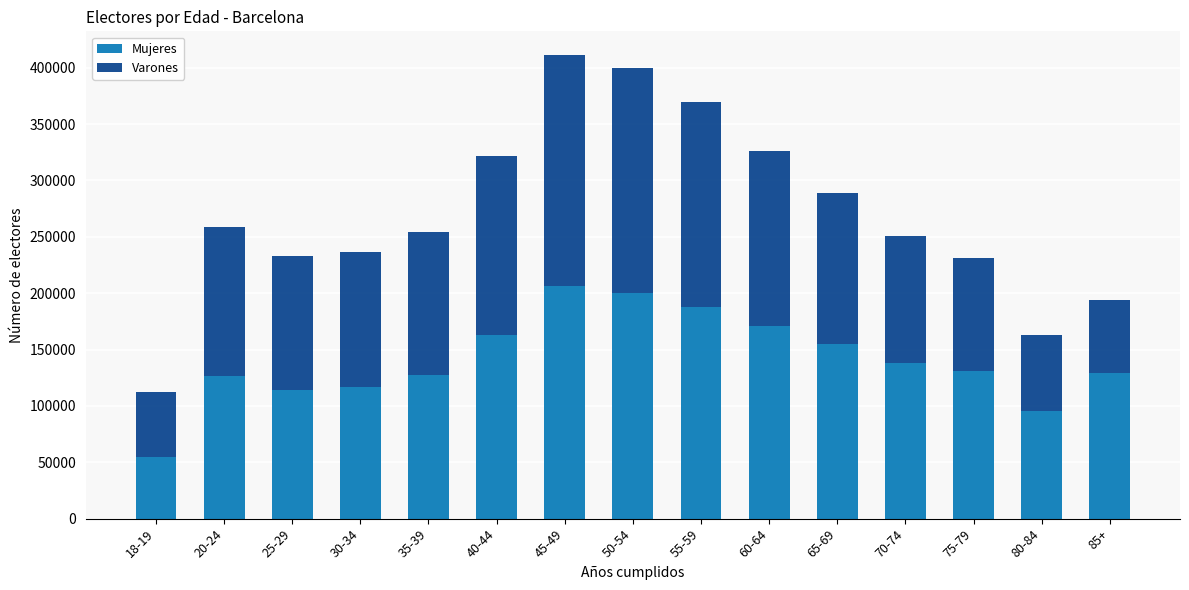

The value of Mujeres at 75-79 is 131073. True or false?

True